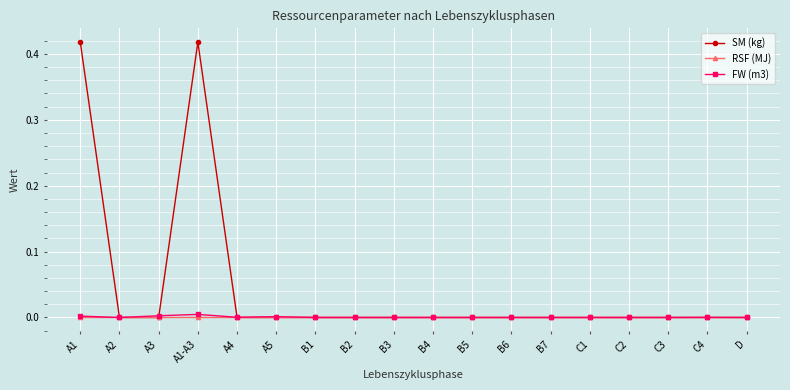

At which category does SM (kg) reach its first local peak?

A1-A3